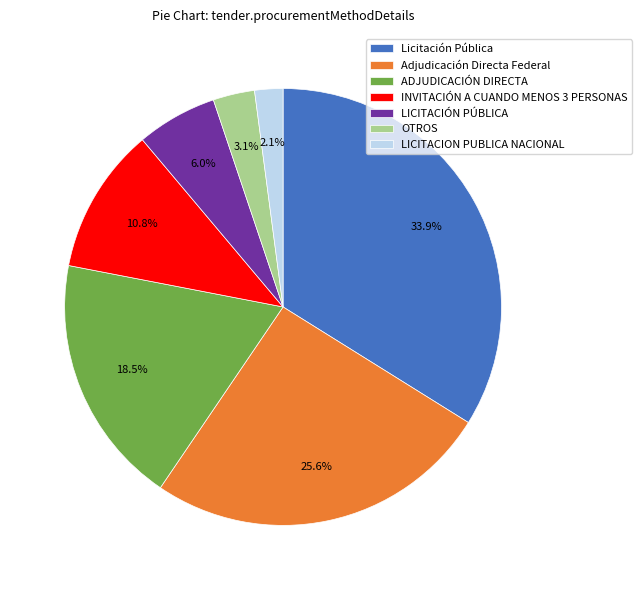

Rank the categories by value from highest to lowest.

Licitación Pública, Adjudicación Directa Federal, ADJUDICACIÓN DIRECTA, INVITACIÓN A CUANDO MENOS 3 PERSONAS, LICITACIÓN PÚBLICA, OTROS, LICITACION PUBLICA NACIONAL